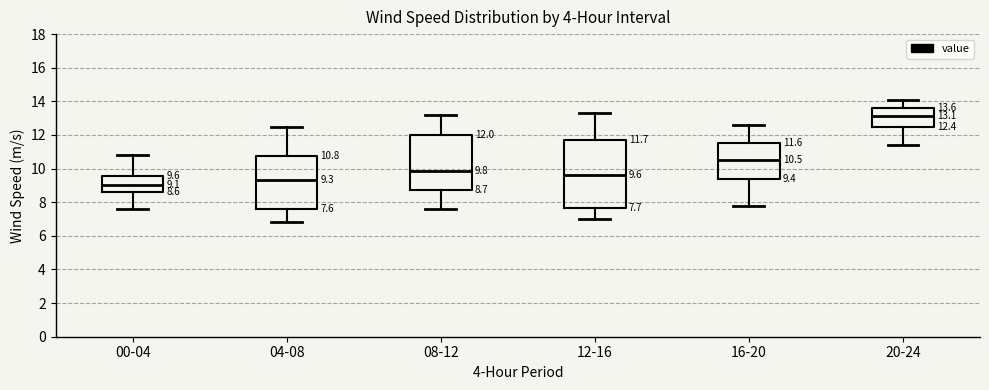

Comparing the boxes themselves (not the whiskers), which one is the tallest?

12-16